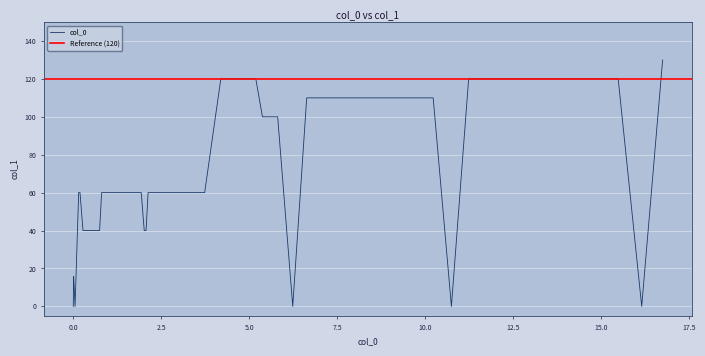

Is this an area chart (filled region under the line)?

No